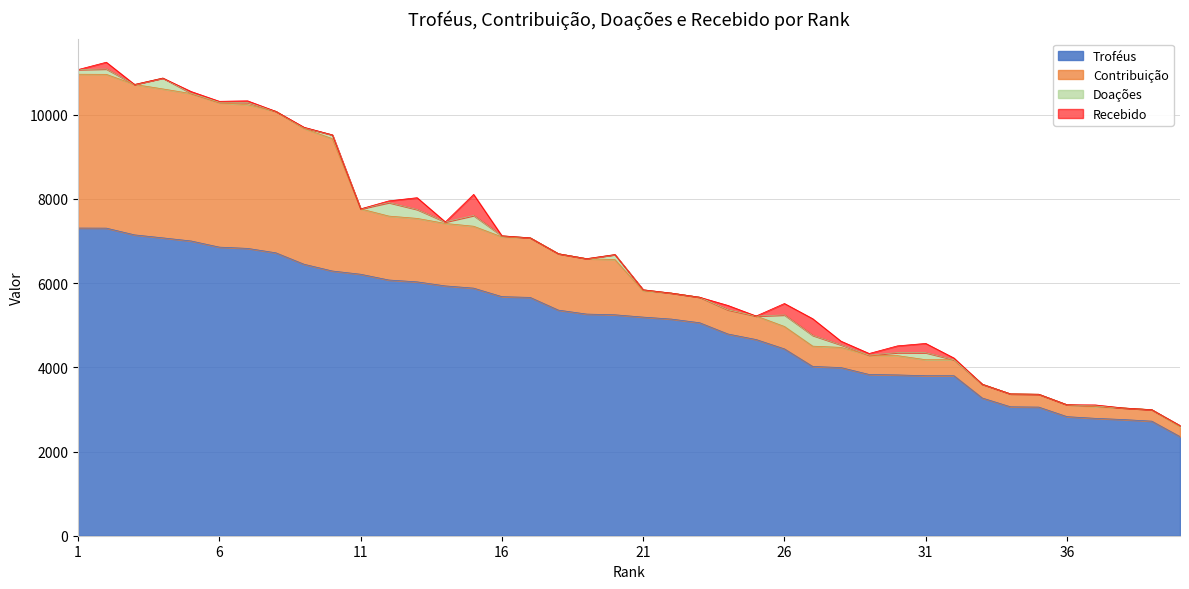

Rank the categories by Doações value from lowest to highest.

3, 8, 11, 17, 18, 19, 22, 23, 24, 25, 29, 32, 33, 34, 35, 36, 38, 39, 5, 6, 9, 37, 16, 21, 40, 14, 7, 28, 30, 10, 1, 20, 2, 31, 13, 15, 27, 4, 26, 12